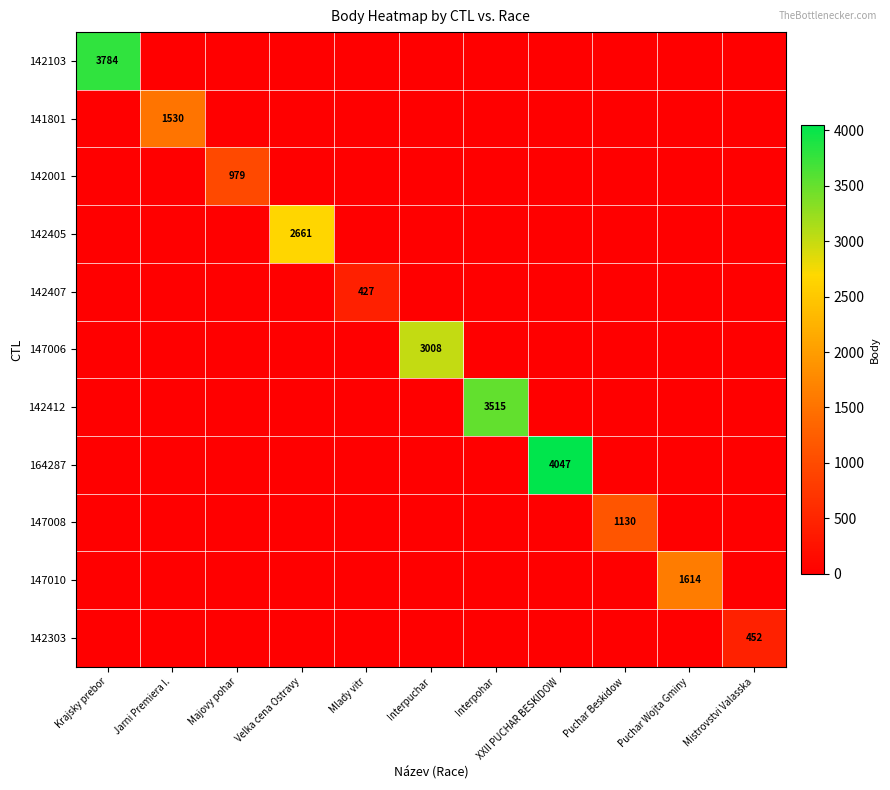

The value of 142303 at Mistrovstvi Valasska is 630. True or false?

False